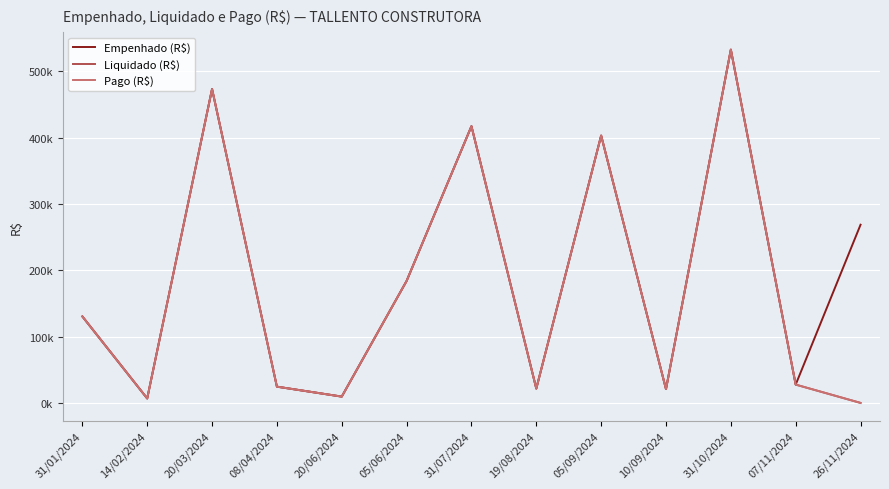

What is the total value across all series at 05/09/2024?

1209034.4